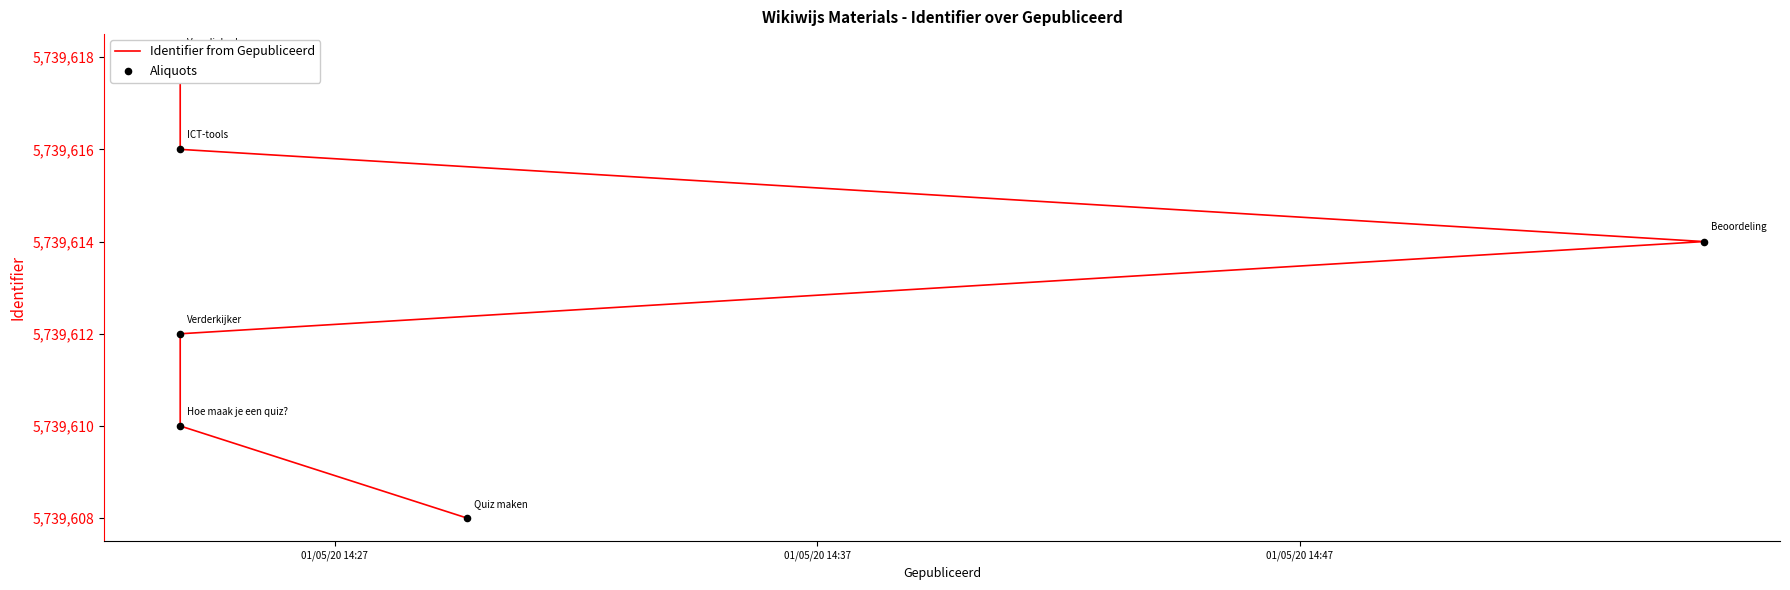

Which series reaches the minimum Y coordinate?

Identifier from Gepubliceerd